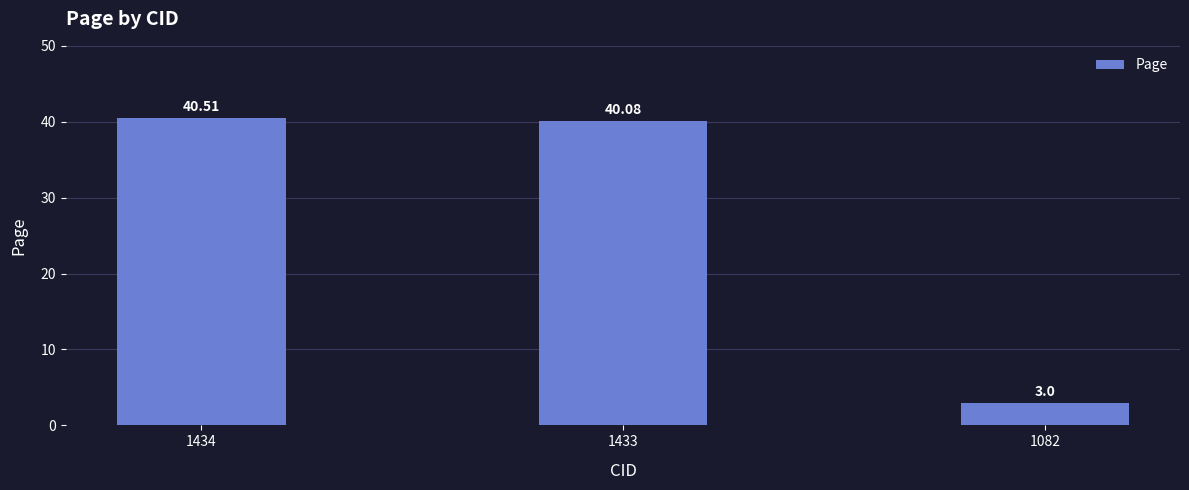

What is the difference between the second highest and minimum values?

37.1